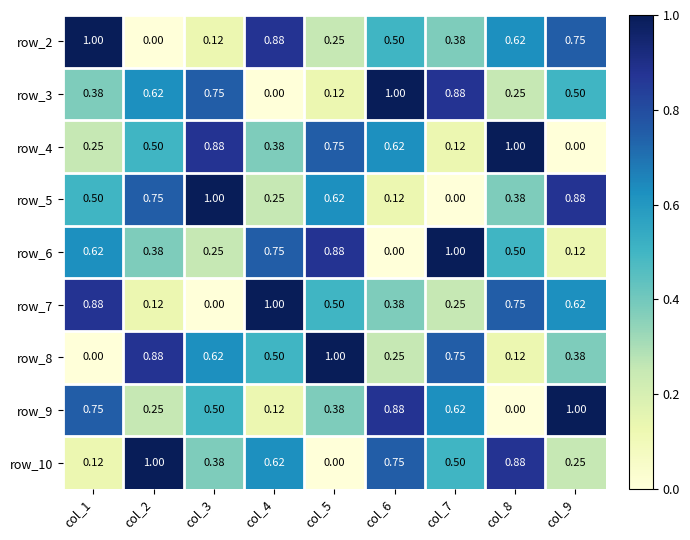

How many data points in row_7 are above 0?

8